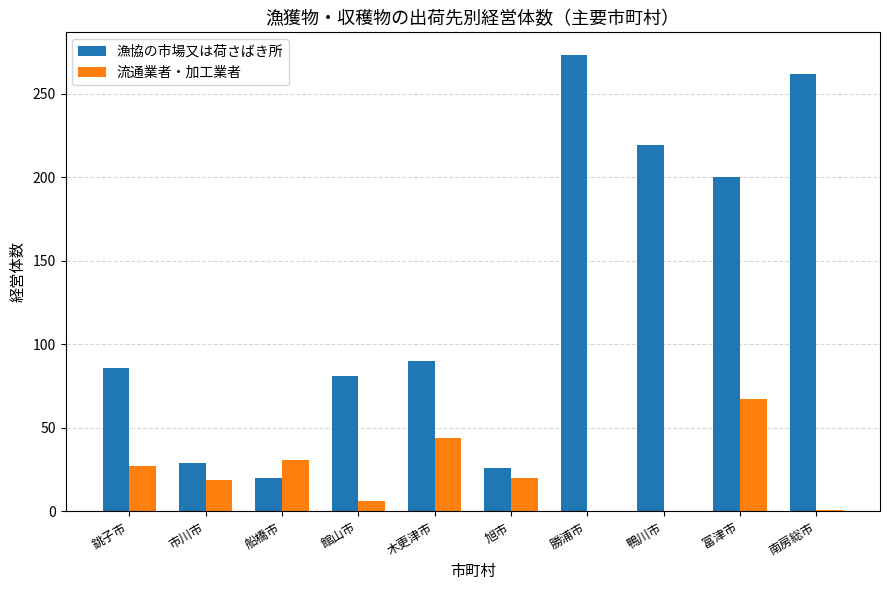

Between 館山市 and 勝浦市, which series saw the biggest shift?

漁協の市場又は荷さばき所